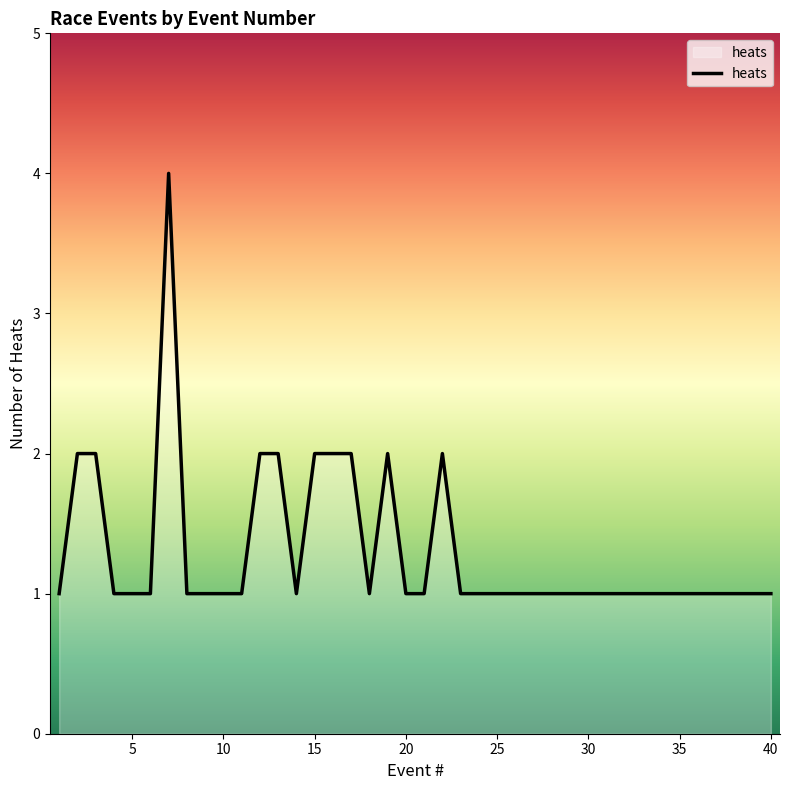

What is the difference between the maximum and minimum values?

3